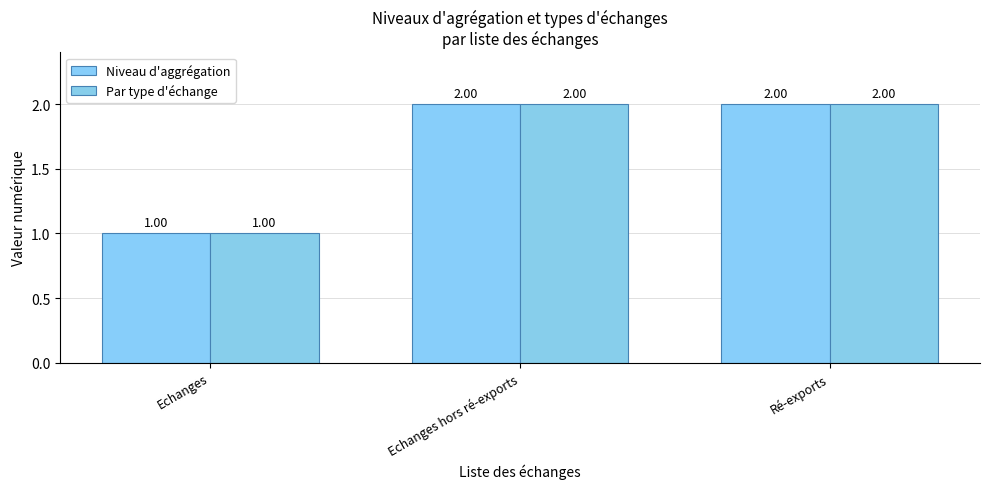

How many groups of bars are there?

3